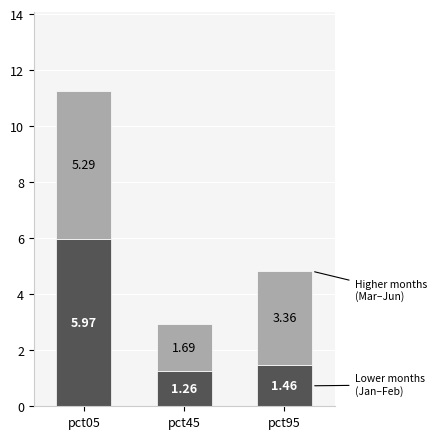

What is the total value across all series at pct95?

4.8